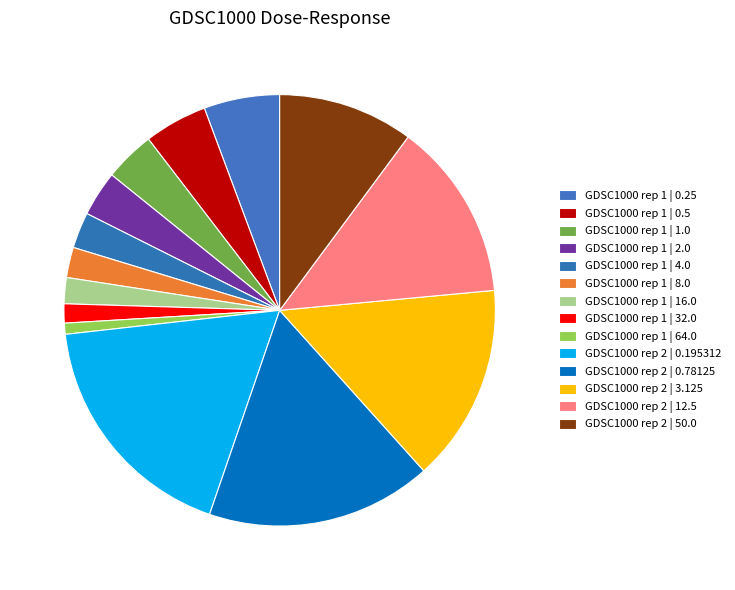

Combined, what portion of the pie is GDSC1000 rep 2 | 12.5 and GDSC1000 rep 1 | 1.0?

17.2%